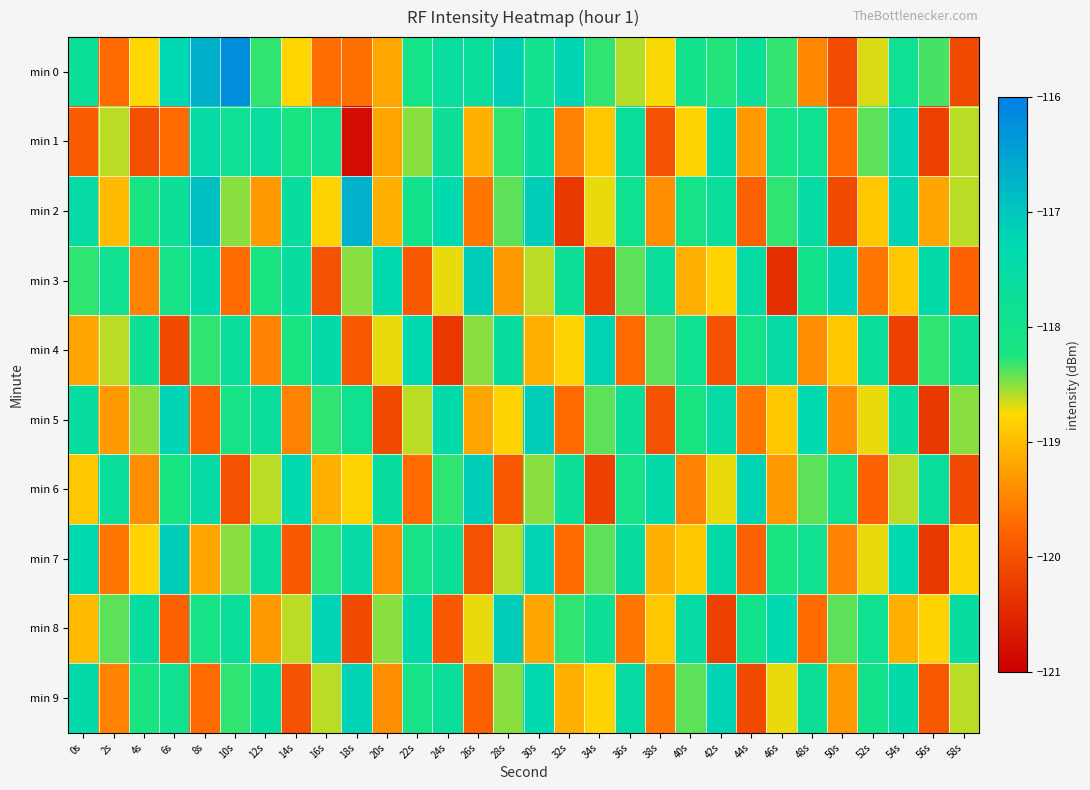

Count the number of data series in this chart.

10